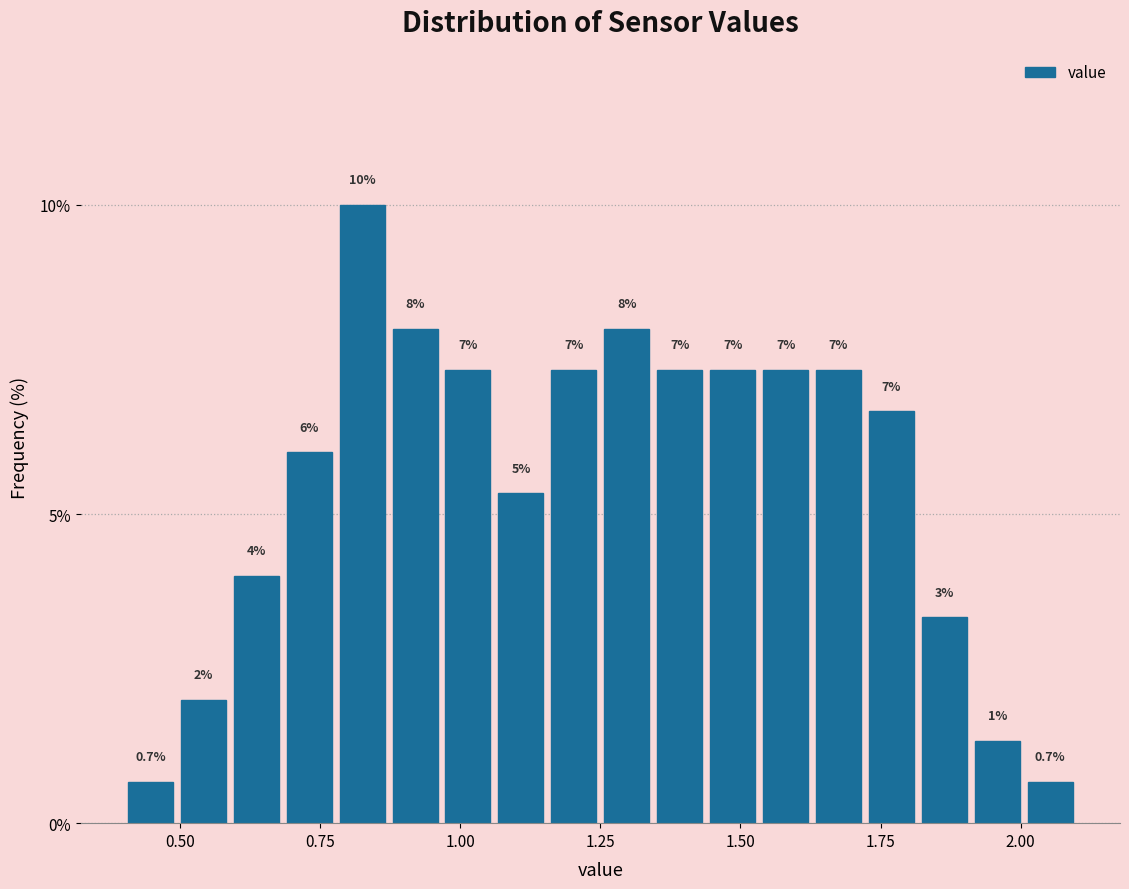

Around what value on the x-axis is the tallest bar? Give the approximate position of its centre, as read against the axis.

0.85